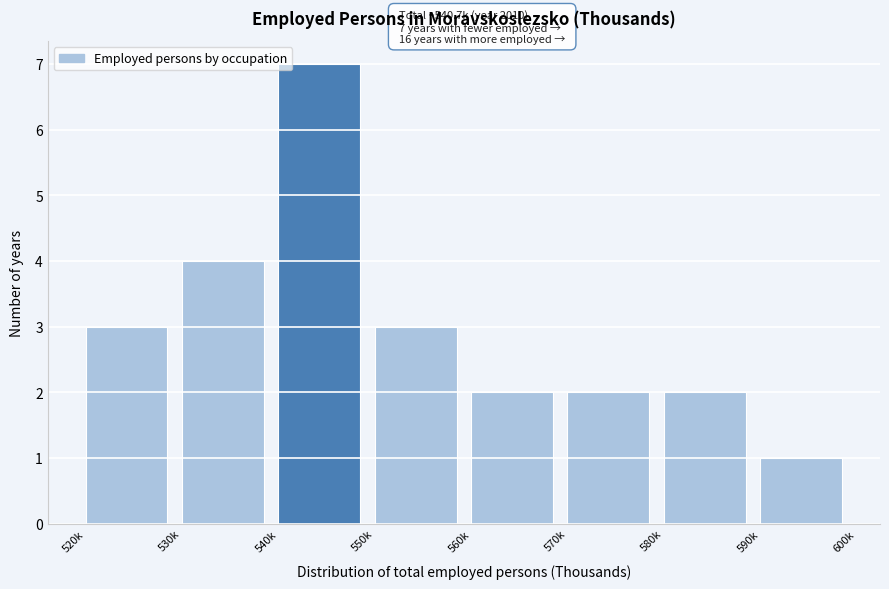

Reading left to right, list all the values displayed in this chart.

3	4	7	3	2	2	2	1